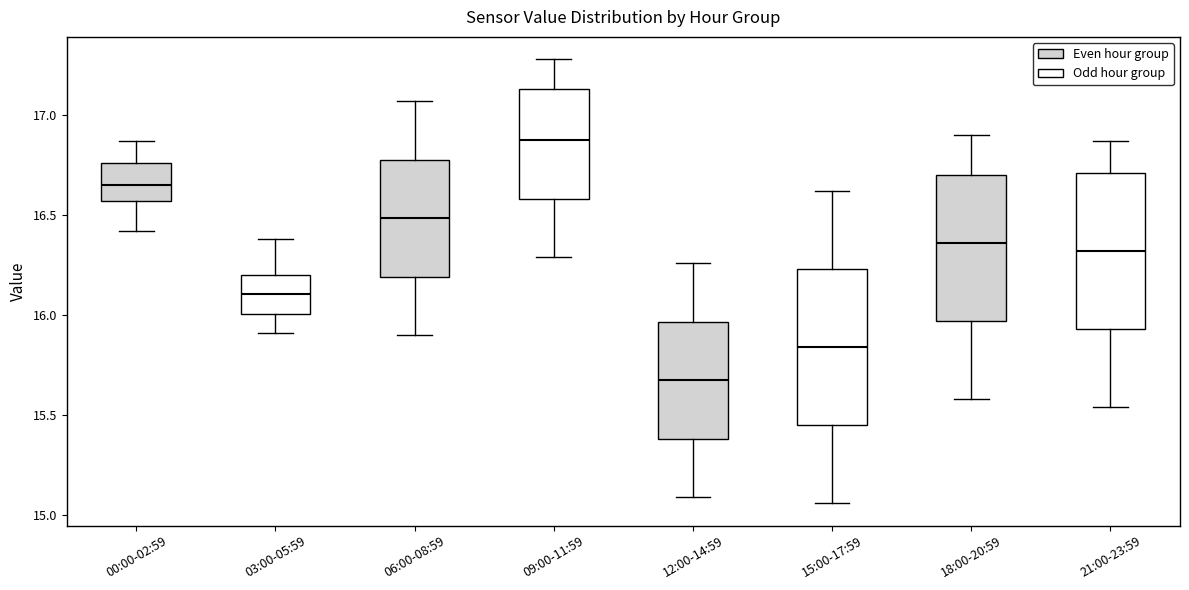

Reading left to right, transcribe this box plot: for each box, give where its median line is, the range the box spans, and where its two whiskers end, as read against the y-axis. The values are not printed on the chart, so give them approximately, as read against the axis.

00:00-02:59: median 16.65, box 16.55 to 16.75, whiskers 16.40 to 16.85
03:00-05:59: median 16.10, box 16.00 to 16.20, whiskers 15.90 to 16.40
06:00-08:59: median 16.50, box 16.20 to 16.80, whiskers 15.90 to 17.05
09:00-11:59: median 16.90, box 16.60 to 17.15, whiskers 16.30 to 17.30
12:00-14:59: median 15.70, box 15.40 to 15.95, whiskers 15.10 to 16.25
15:00-17:59: median 15.85, box 15.45 to 16.25, whiskers 15.05 to 16.60
18:00-20:59: median 16.35, box 15.95 to 16.70, whiskers 15.60 to 16.90
21:00-23:59: median 16.30, box 15.95 to 16.70, whiskers 15.55 to 16.85